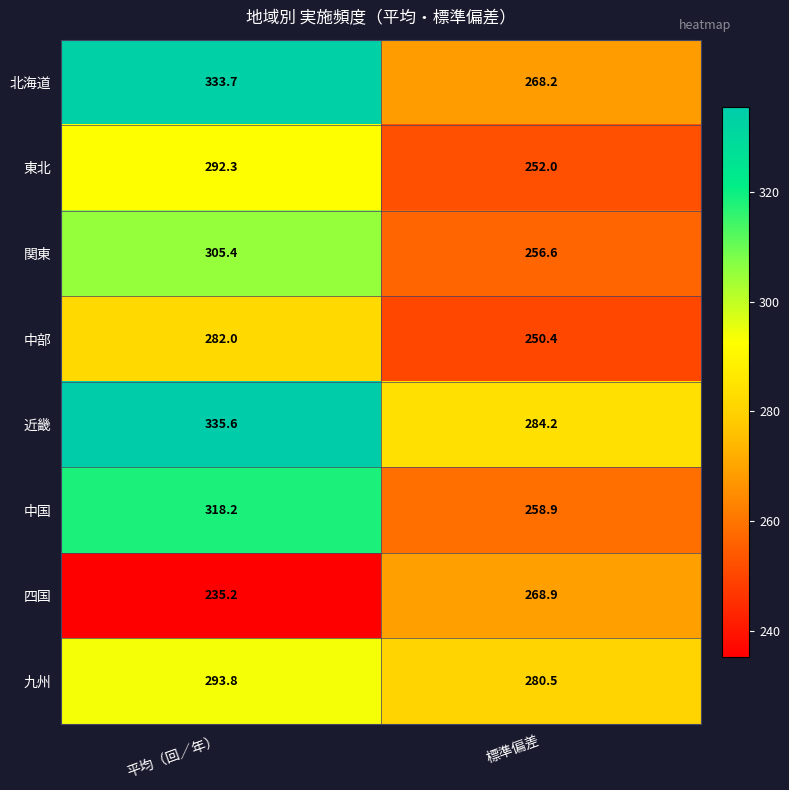

The value of 中部 at 標準偏差 is 114.3. True or false?

False